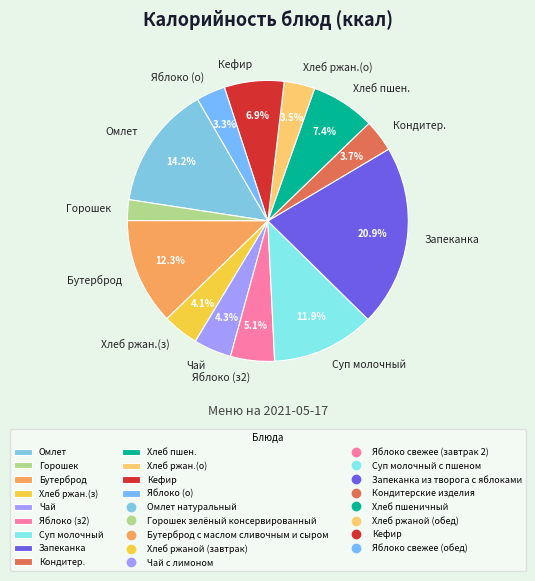

Is there any slice that represents more than half of the pie?

No